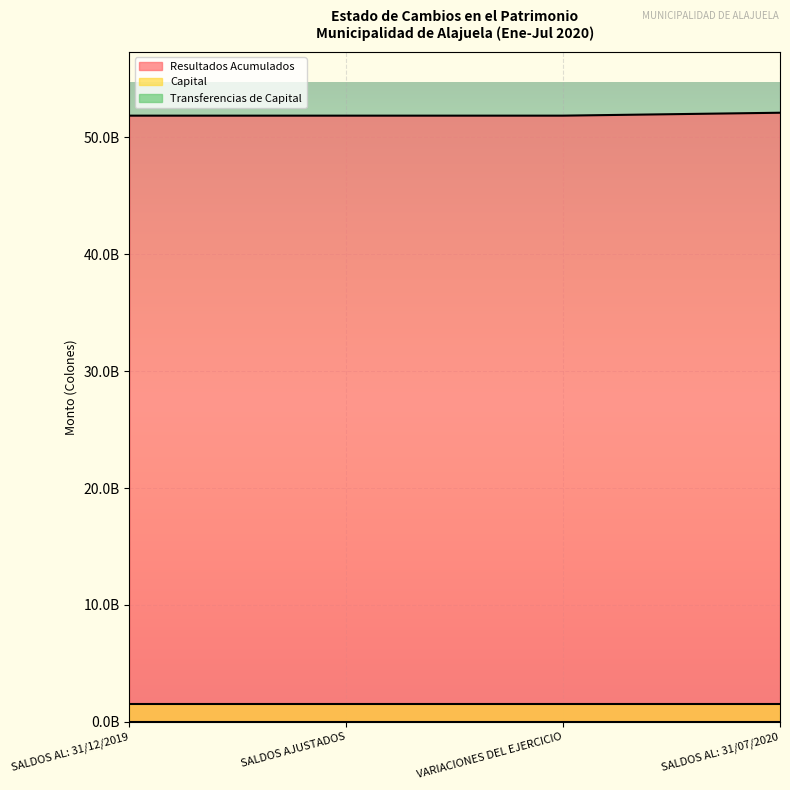

Rank the series by their maximum value, from lowest to highest.

Transferencias de Capital, Capital, Resultados Acumulados